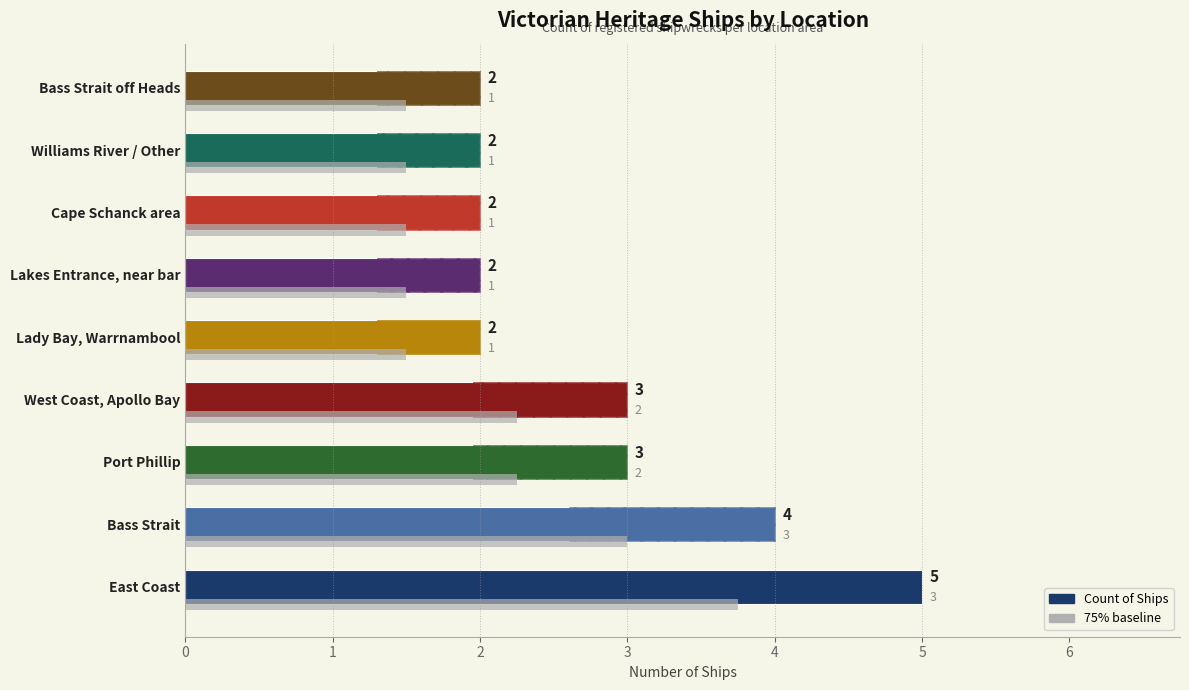

What is the sum of all Count of Ships values?

25.0